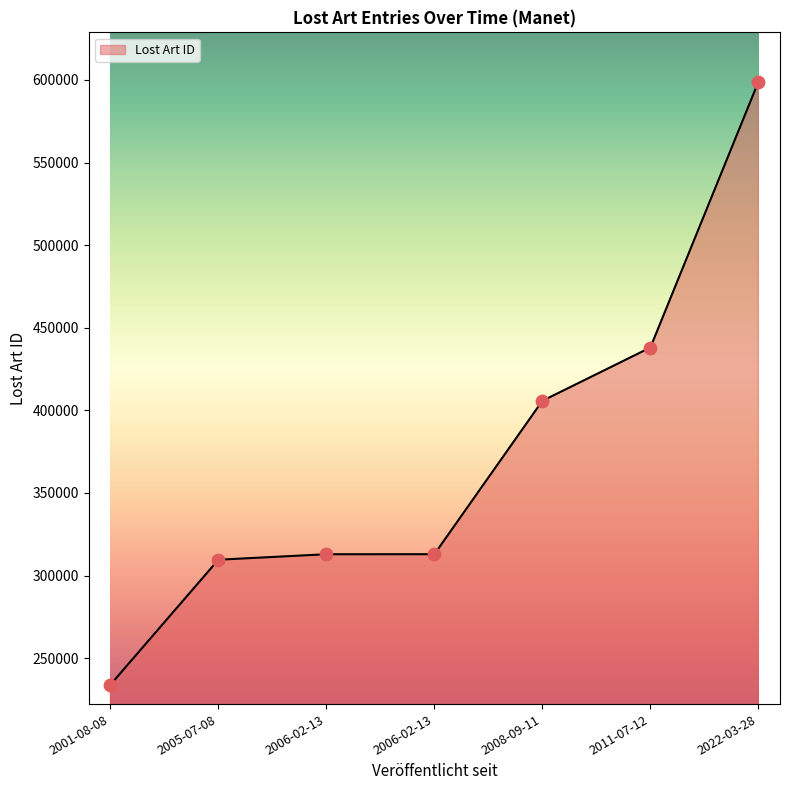

How many distinct data groups are displayed?

1